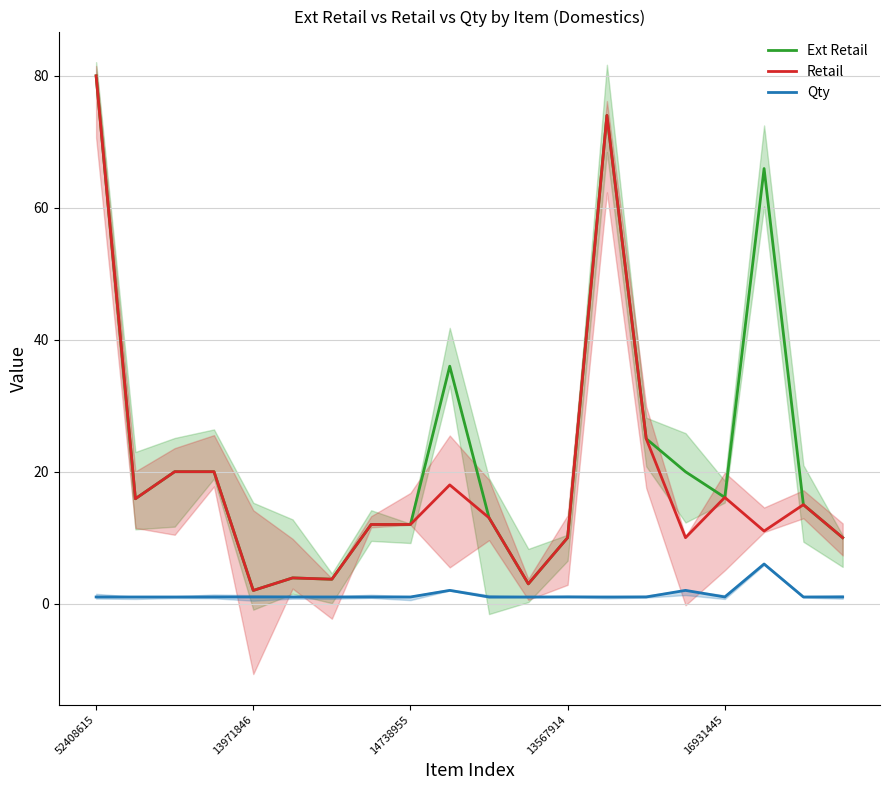

What is the maximum value shown in the chart?

80.0